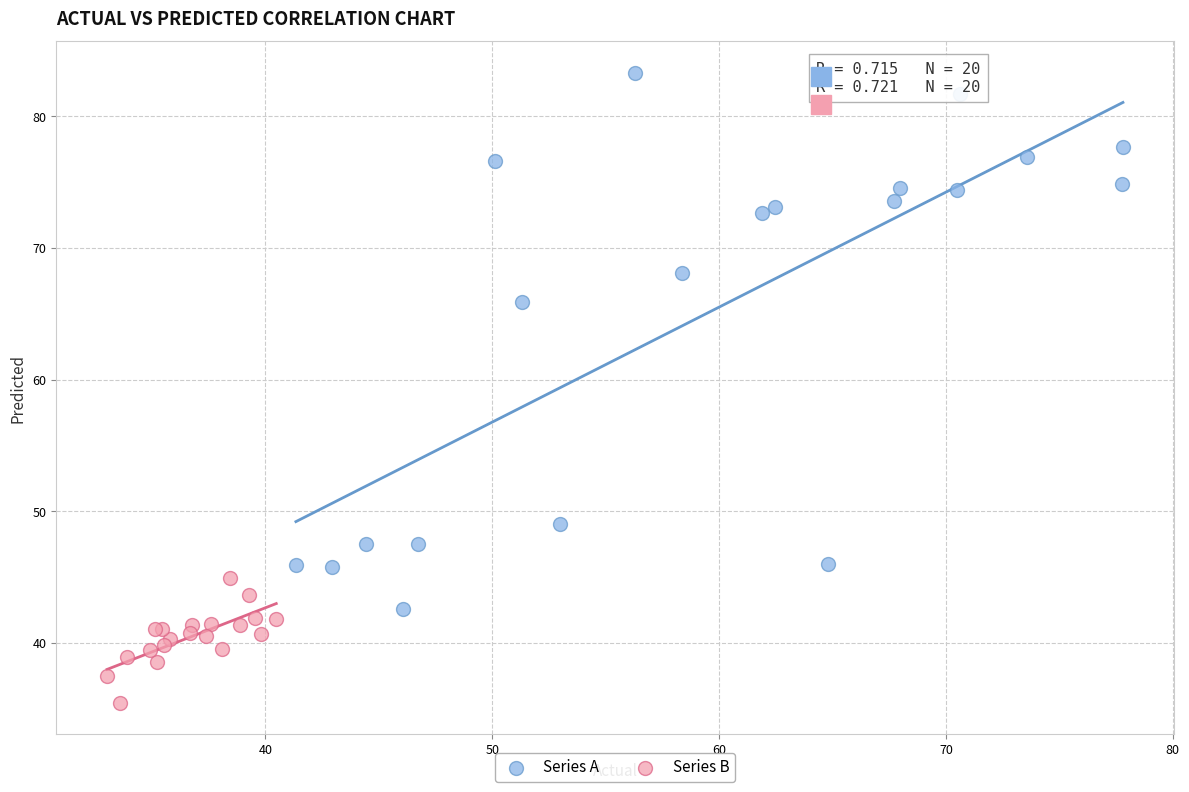

Which series has the largest Y range (max minus min)?

Series A